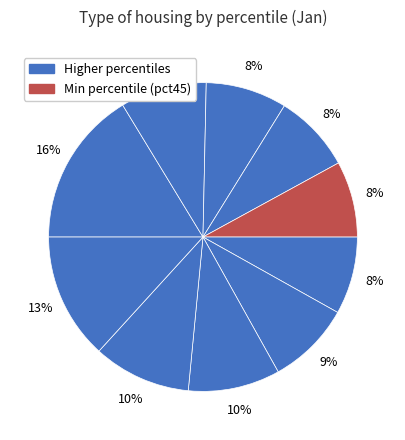

How many segments does this pie chart have?

10